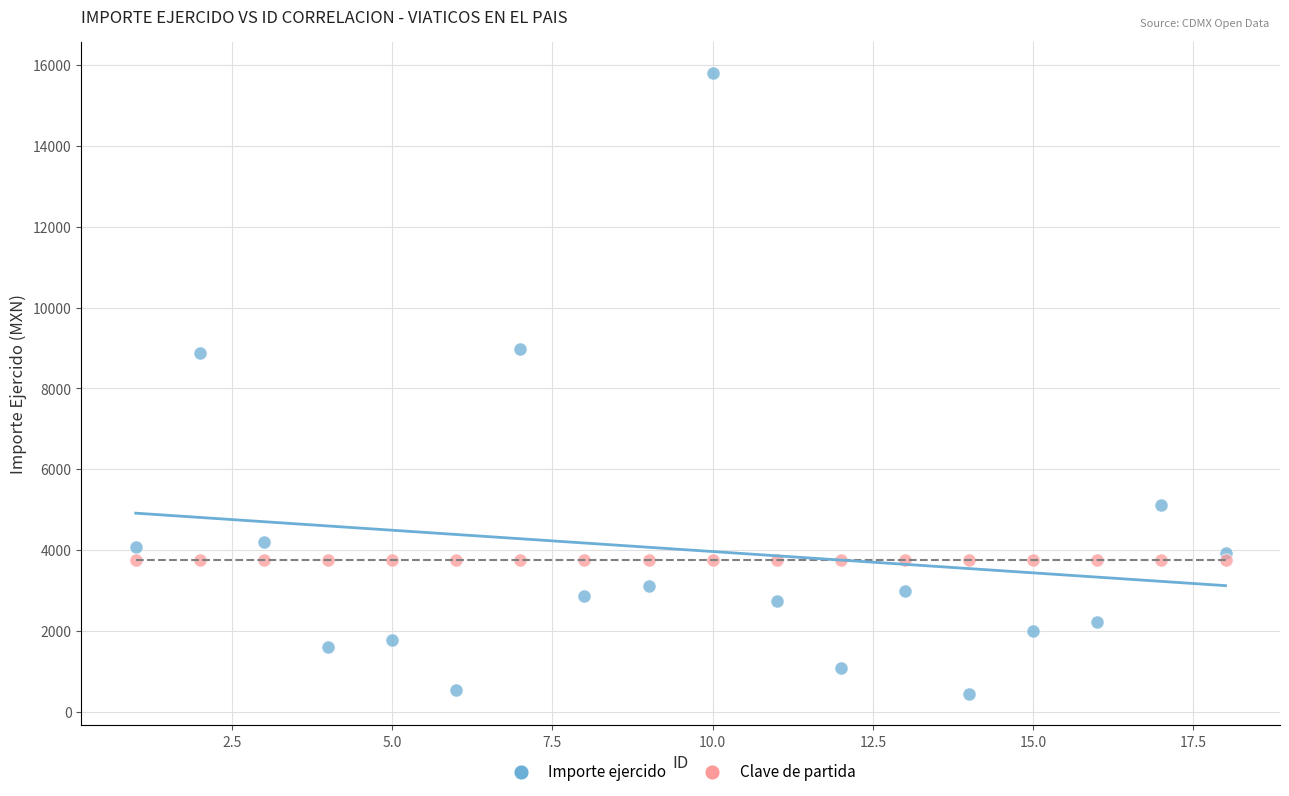

Which series reaches the minimum Y coordinate?

Importe ejercido